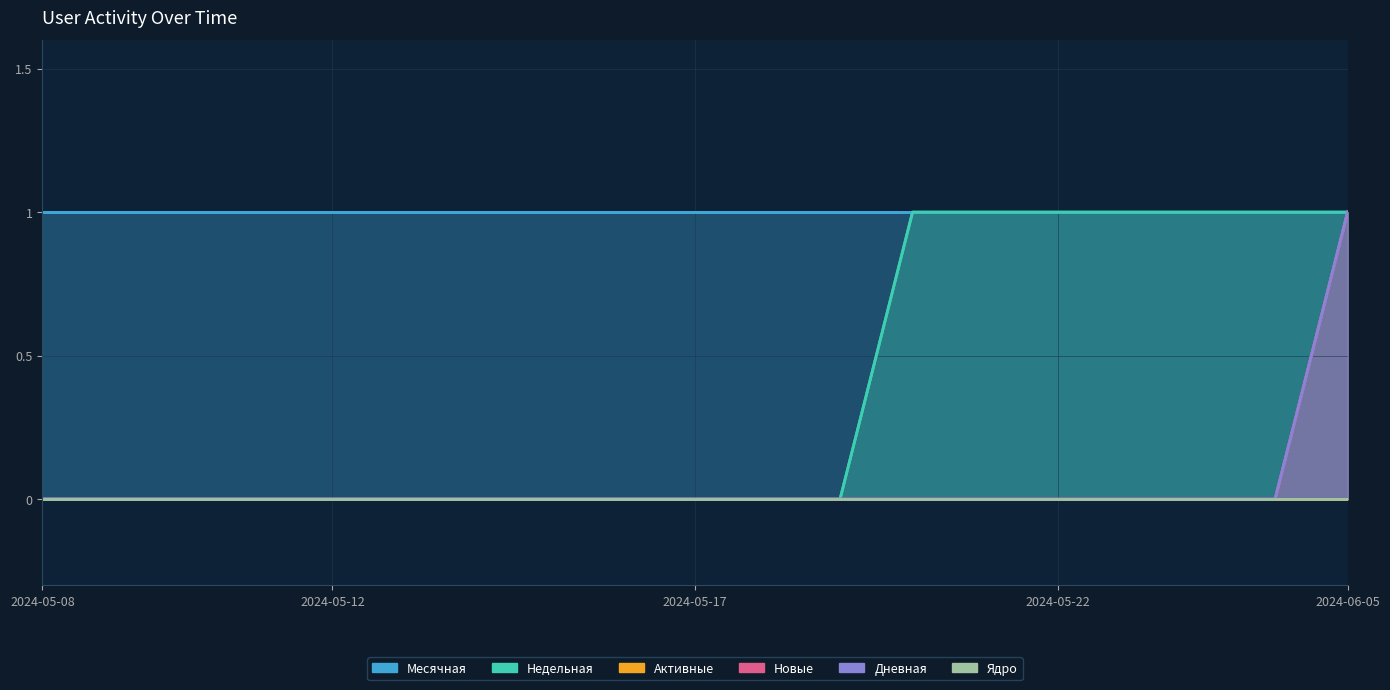

How many Дневная values are between 0 and 1?

19